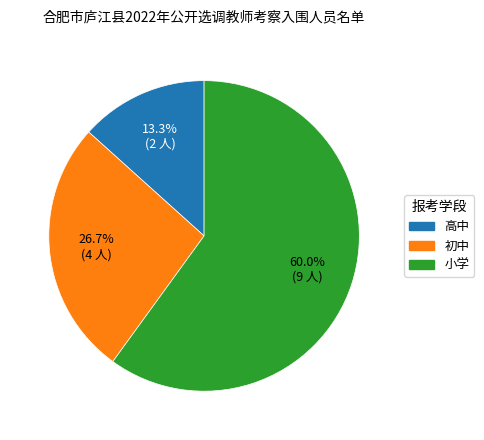

What is the largest slice in the pie chart?

小学